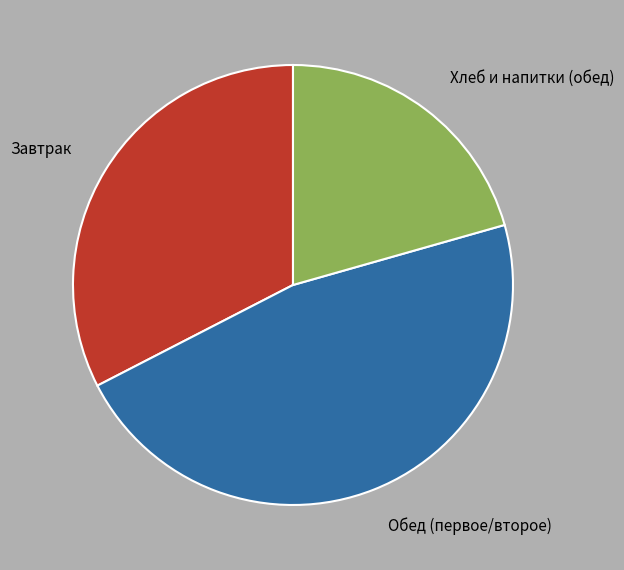

Combined, do Хлеб и напитки (обед) and Завтрак account for over 50%?

Yes